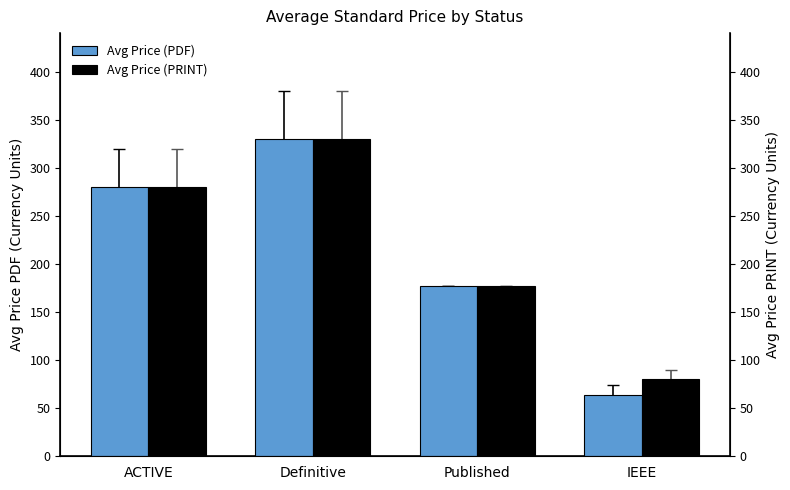

True or false: Avg Price (PDF) has a value of 64 at IEEE.

True